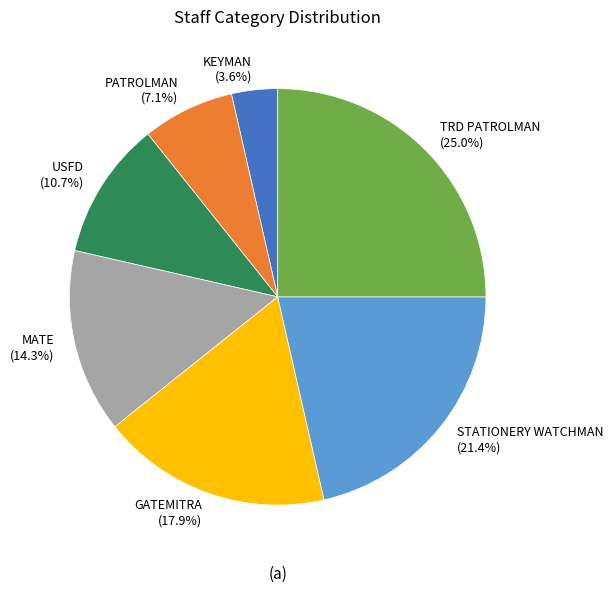

Rank the categories by value from lowest to highest.

KEYMAN, PATROLMAN, USFD, MATE, GATEMITRA, STATIONERY WATCHMAN, TRD PATROLMAN